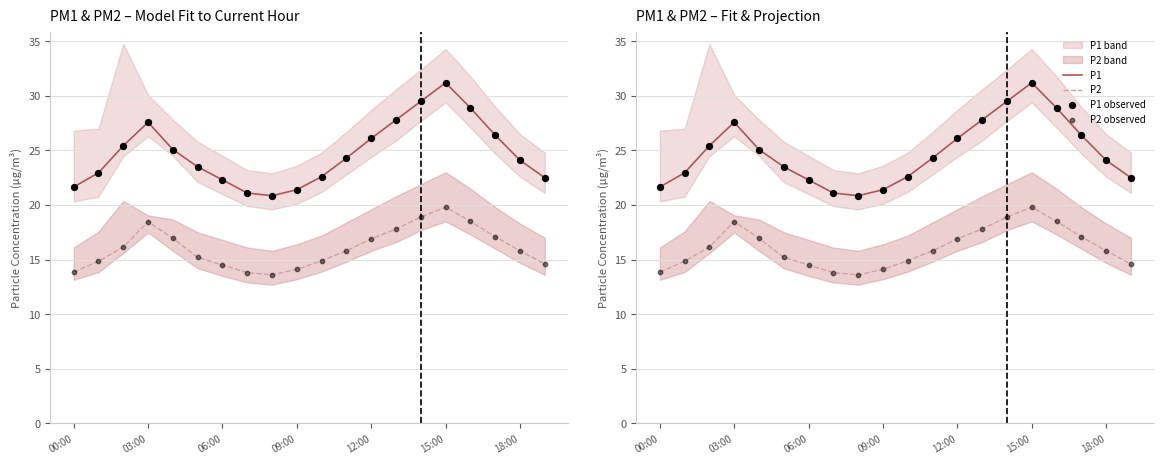

Which series contains the highest Y value?

P1